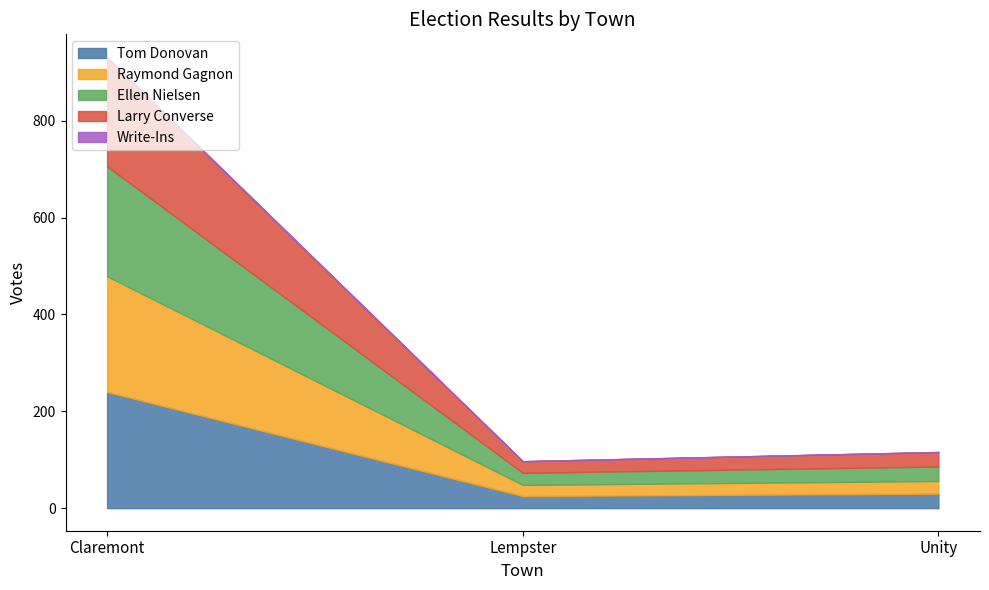

At how many categories does at least one series exceed 181?

1